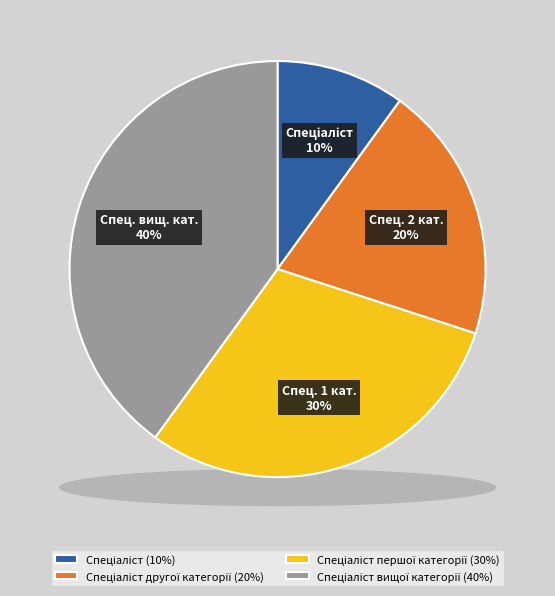

To the nearest percent, what percentage of the pie is Спеціаліст?

10%